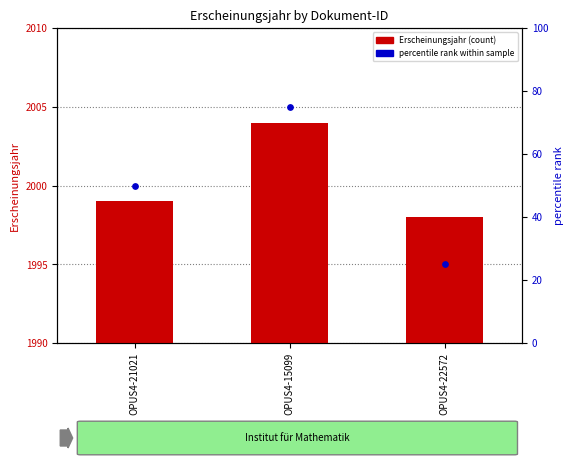

Which series has the largest total across all categories?

Erscheinungsjahr